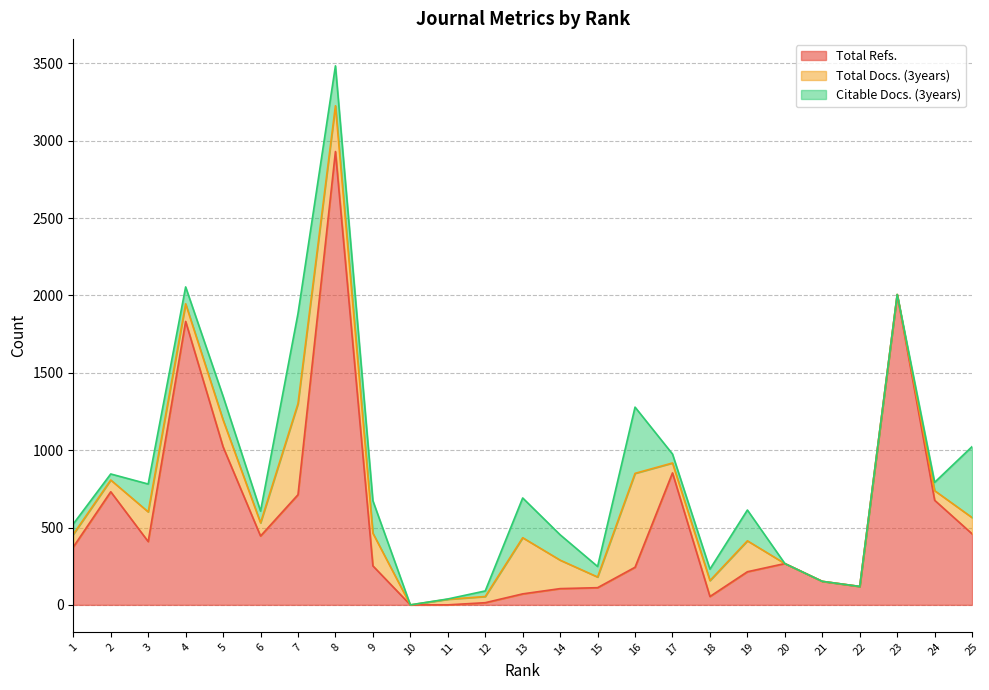

True or false: Citable Docs. (3years) has more than 0 points higher than both neighbors.

True